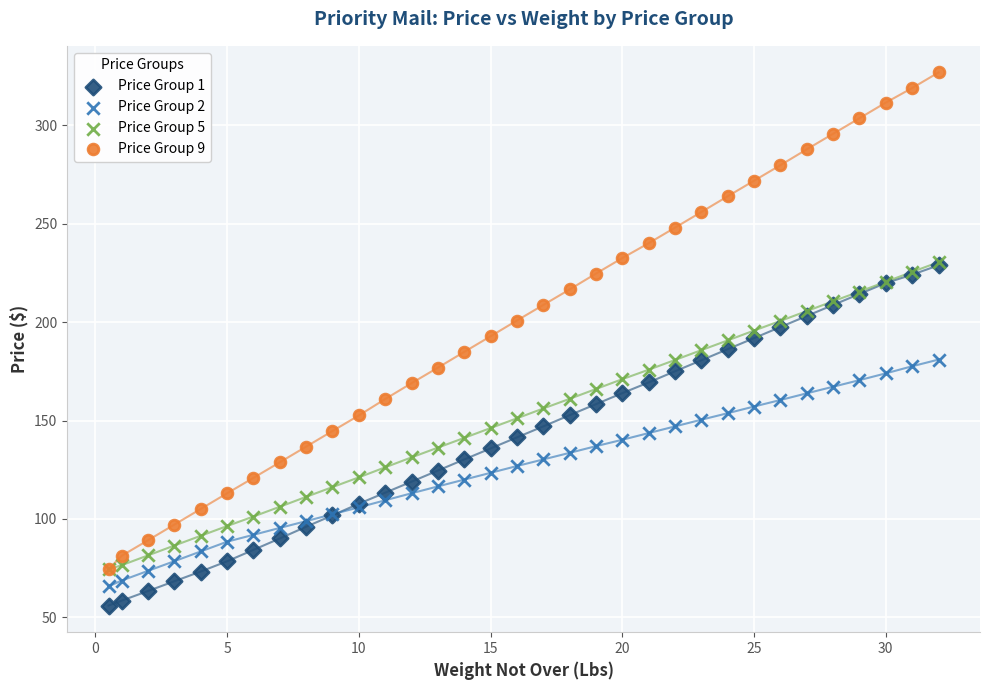

Which series has the largest Y range (max minus min)?

Price Group 9